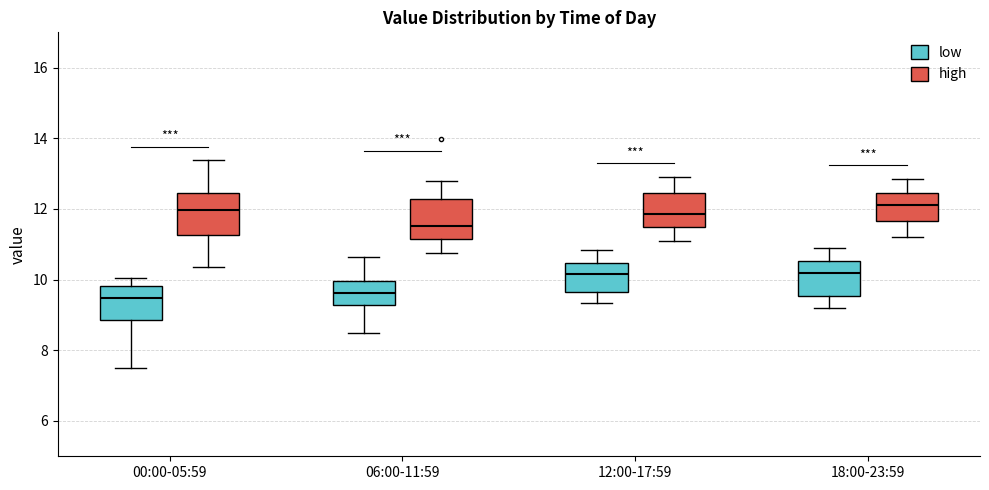

Reading left to right, read every box against the y-axis: the position of its median line, the range the box covers, and the ends of its whiskers. The values are not printed on the chart, so give them approximately, as read against the axis.

00:00-05:59 (low): median 9.4, box 8.8 to 9.8, whiskers 7.6 to 10.0
00:00-05:59 (high): median 12.0, box 11.2 to 12.4, whiskers 10.4 to 13.4
06:00-11:59 (low): median 9.6, box 9.2 to 10.0, whiskers 8.6 to 10.6
06:00-11:59 (high): median 11.6, box 11.2 to 12.2, whiskers 10.8 to 12.8
12:00-17:59 (low): median 10.2, box 9.6 to 10.4, whiskers 9.4 to 10.8
12:00-17:59 (high): median 11.8, box 11.6 to 12.4, whiskers 11.2 to 13.0
18:00-23:59 (low): median 10.2, box 9.6 to 10.6, whiskers 9.2 to 11.0
18:00-23:59 (high): median 12.2, box 11.6 to 12.4, whiskers 11.2 to 12.8